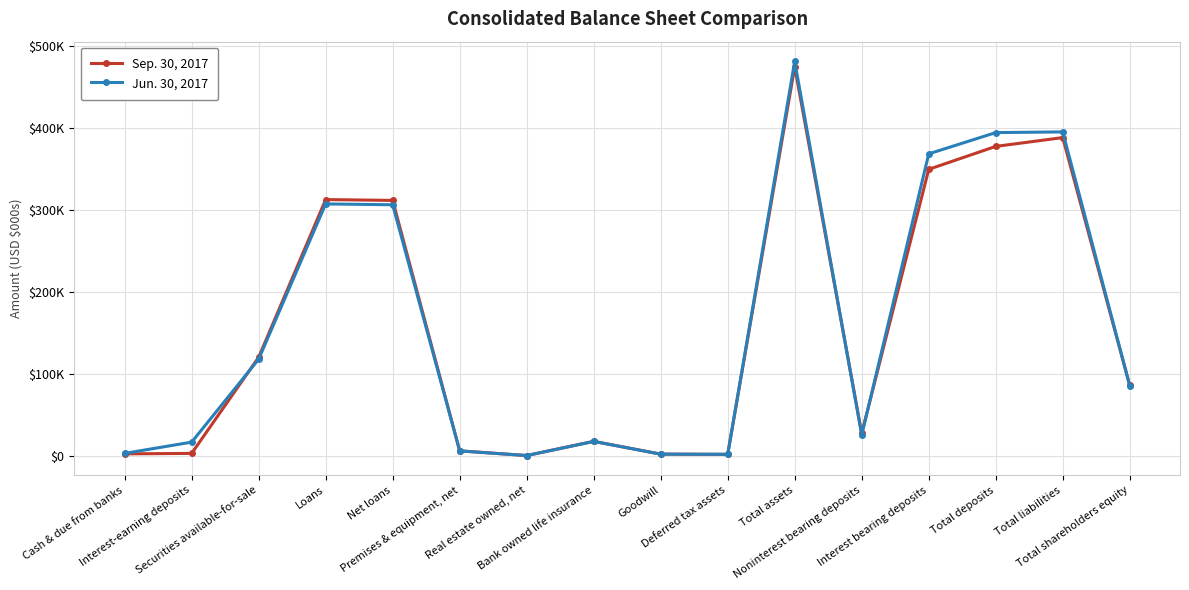

The value of Jun. 30, 2017 at Total shareholders equity is 85961. True or false?

True